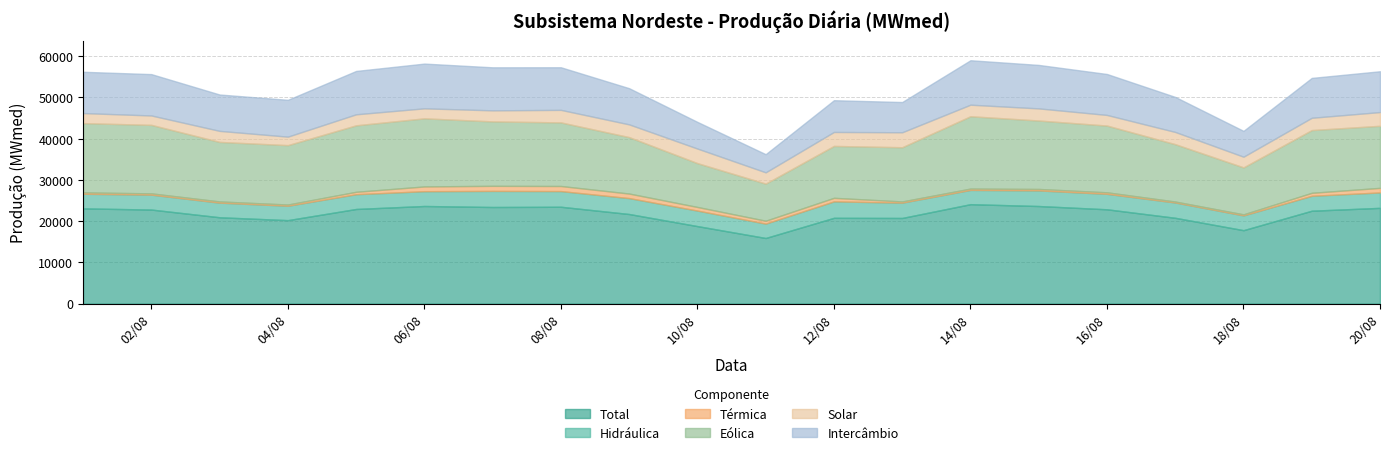

What is the approximate value of Térmica at 16/08/2024?

364.5